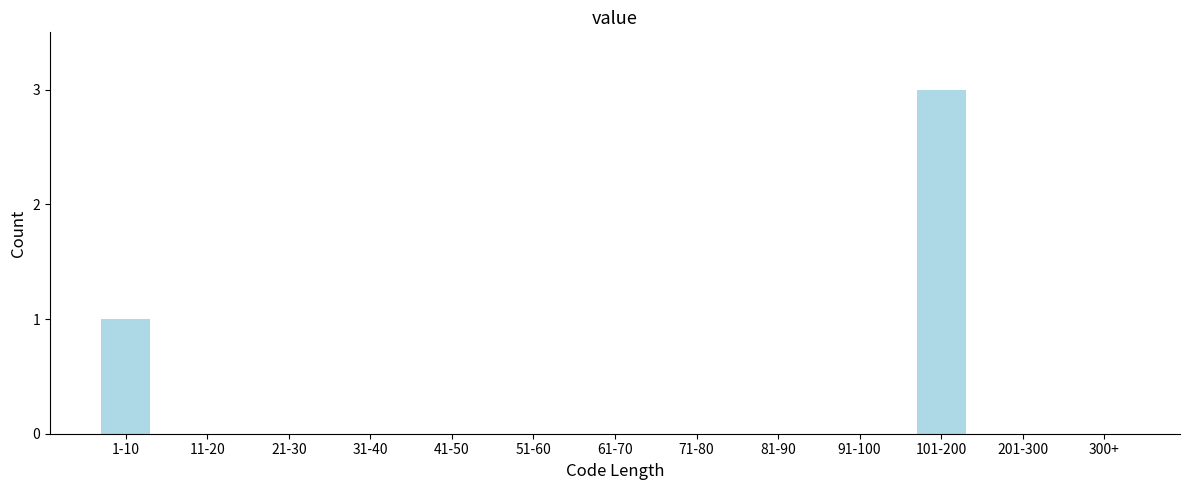

Reading left to right, list all the values displayed in this chart.

1-10=1	11-20=0	21-30=0	31-40=0	41-50=0	51-60=0	61-70=0	71-80=0	81-90=0	91-100=0	101-200=3	201-300=0	300+=0